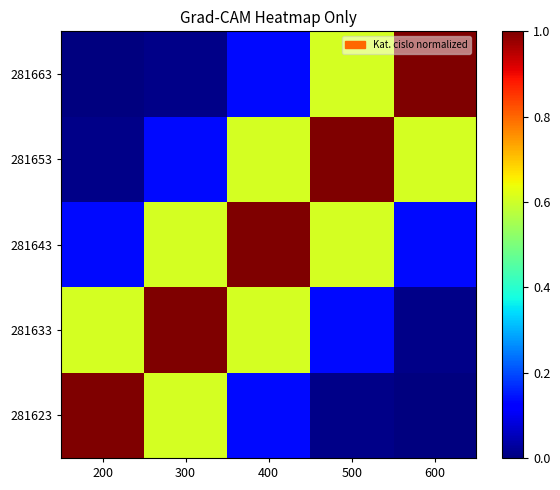

Reading right to left, what are all the values shown in this chart?

281623: 600=0.0	500=0.0	400=0.1	300=0.6	200=1.0
281633: 600=0.0	500=0.1	400=0.6	300=1.0	200=0.6
281643: 600=0.1	500=0.6	400=1.0	300=0.6	200=0.1
281653: 600=0.6	500=1.0	400=0.6	300=0.1	200=0.0
281663: 600=1.0	500=0.6	400=0.1	300=0.0	200=0.0